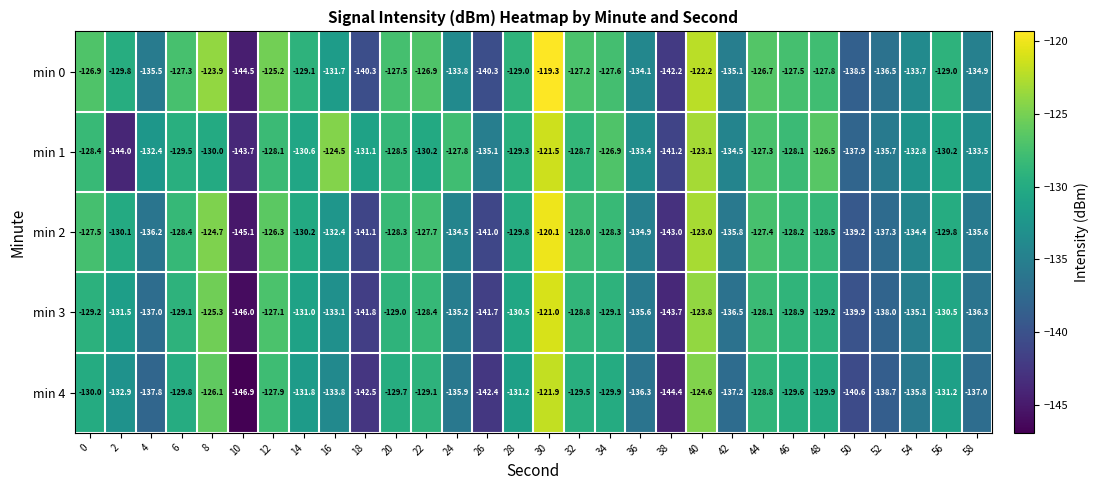

What is the total value across all series at 36?

-674.3